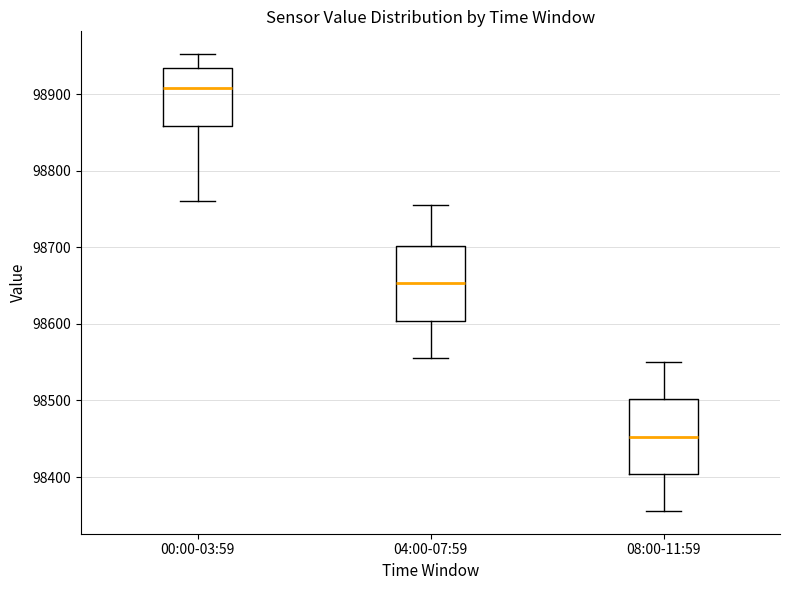

Which box has the highest median line?

00:00-03:59